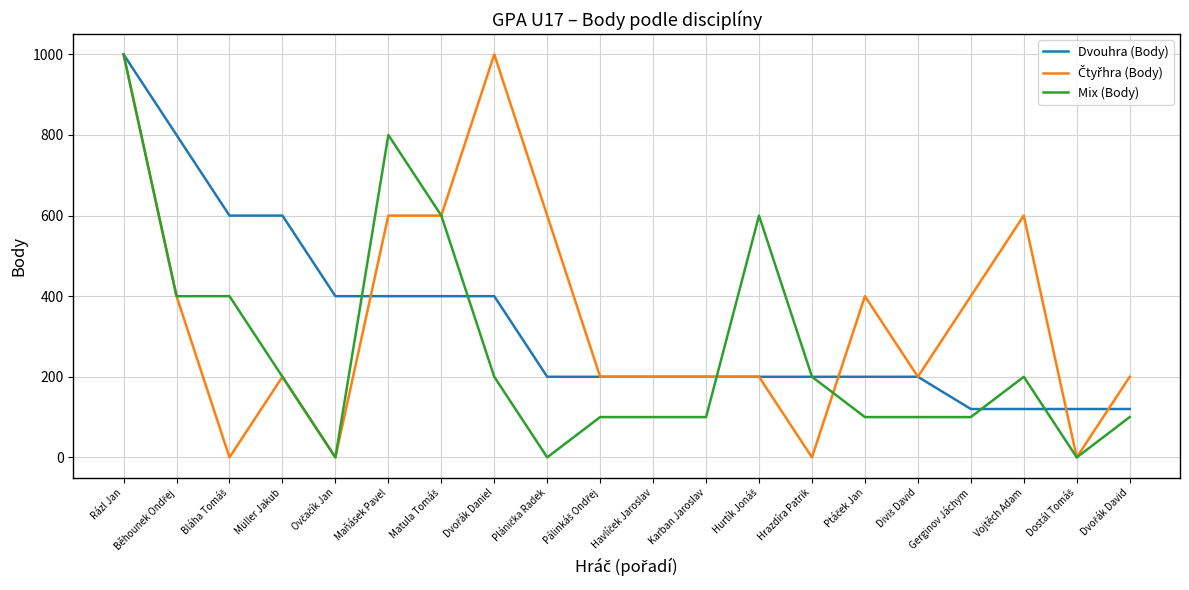

True or false: Dvouhra (Body) has a value of 400 at Maňásek Pavel.

True